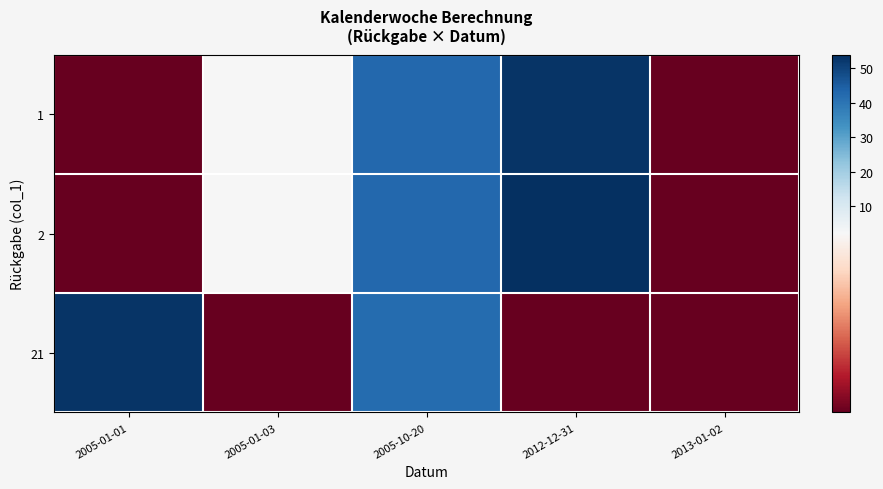

What is the total value across all series at 2013-01-02?

3